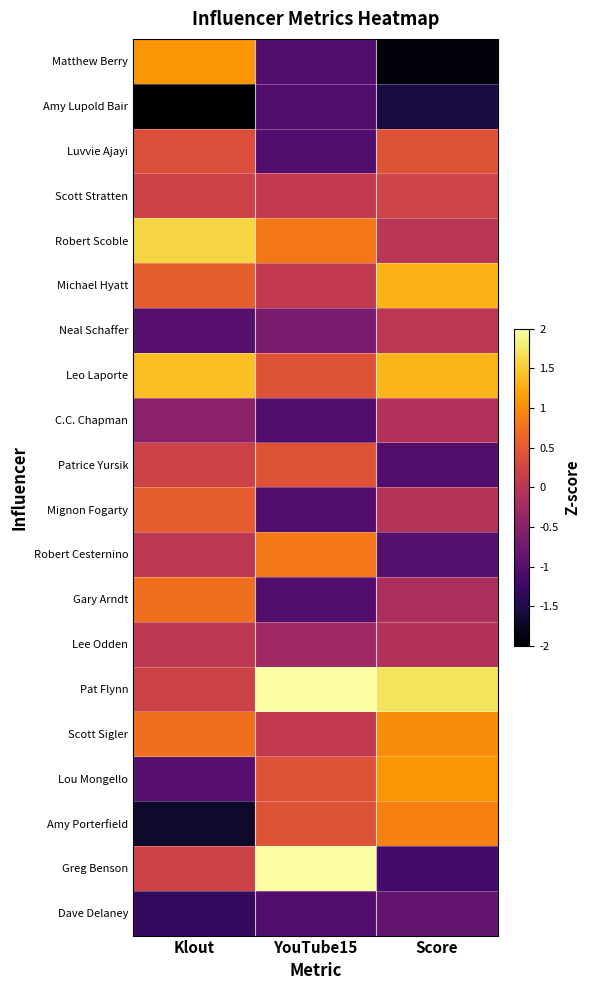

Reading left to right, extract all data points from this chart.

Matthew Berry: Klout=1.1	YouTube15=-1.0	Score=-1.9
Amy Lupold Bair: Klout=-2.4	YouTube15=-1.0	Score=-1.6
Luvvie Ajayi: Klout=0.4	YouTube15=-1.0	Score=0.4
Scott Stratten: Klout=0.2	YouTube15=0.1	Score=0.2
Robert Scoble: Klout=1.6	YouTube15=0.8	Score=-0.0
Michael Hyatt: Klout=0.5	YouTube15=0.1	Score=1.3
Neal Schaffer: Klout=-1.0	YouTube15=-0.7	Score=0.0
Leo Laporte: Klout=1.4	YouTube15=0.4	Score=1.3
C.C. Chapman: Klout=-0.5	YouTube15=-1.0	Score=-0.1
Patrice Yursik: Klout=0.2	YouTube15=0.4	Score=-1.0
Mignon Fogarty: Klout=0.5	YouTube15=-1.0	Score=-0.1
Robert Cesternino: Klout=0.0	YouTube15=0.8	Score=-1.0
Gary Arndt: Klout=0.7	YouTube15=-1.0	Score=-0.2
Lee Odden: Klout=0.0	YouTube15=-0.3	Score=-0.1
Pat Flynn: Klout=0.2	YouTube15=2.3	Score=1.7
Scott Sigler: Klout=0.7	YouTube15=0.1	Score=1.0
Lou Mongello: Klout=-1.0	YouTube15=0.4	Score=1.1
Amy Porterfield: Klout=-1.7	YouTube15=0.4	Score=0.9
Greg Benson: Klout=0.2	YouTube15=2.3	Score=-1.2
Dave Delaney: Klout=-1.3	YouTube15=-1.0	Score=-0.9